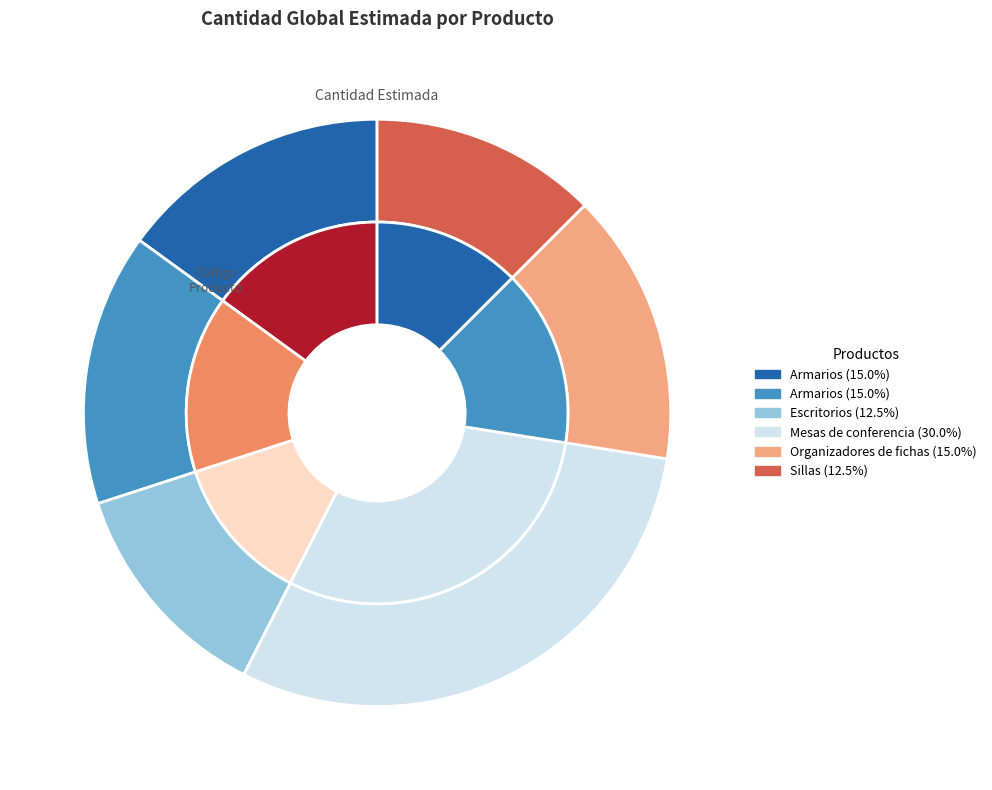

Does Escritorios account for over 50% of the chart?

No